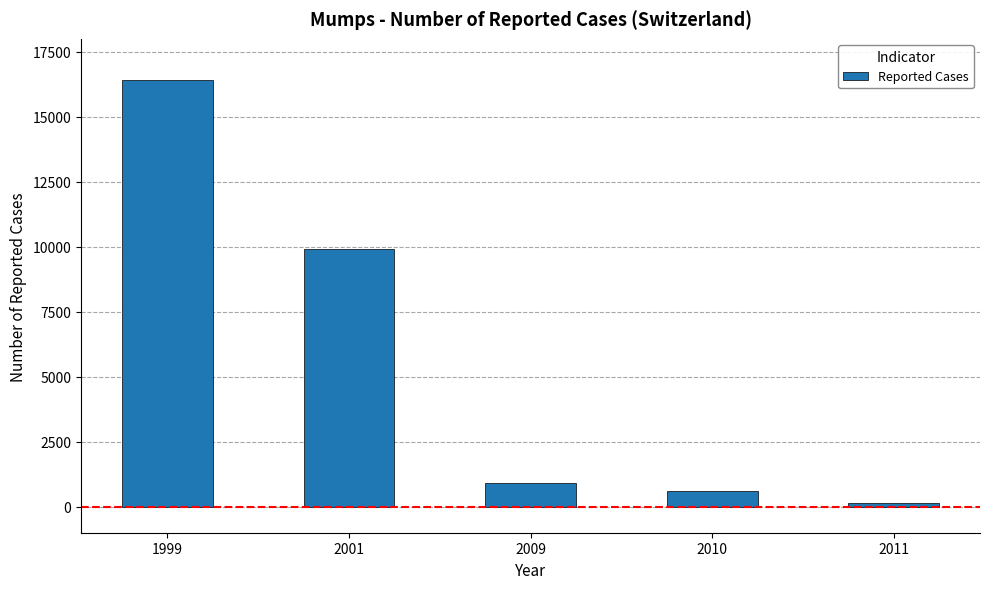

What is the sum of all values?

27940